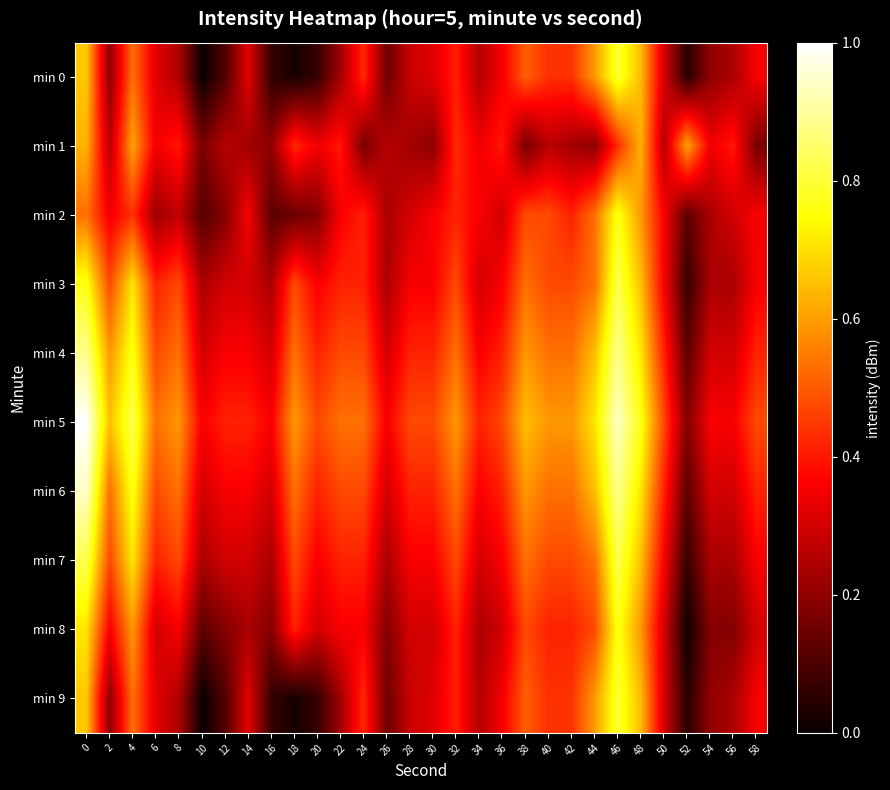

Reading left to right, extract all data points from this chart.

min 0: 0=0.7	2=0.2	4=0.5	6=0.3	8=0.2	10=0.0	12=0.1	14=0.3	16=0.1	18=0.0	20=0.1	22=0.2	24=0.4	26=0.1	28=0.3	30=0.3	32=0.4	34=0.3	36=0.4	38=0.5	40=0.4	42=0.4	44=0.6	46=0.8	48=0.6	50=0.3	52=0.0	54=0.2	56=0.2	58=0.4
min 1: 0=0.6	2=0.3	4=0.6	6=0.3	8=0.4	10=0.2	12=0.3	14=0.2	16=0.2	18=0.4	20=0.3	22=0.4	24=0.2	26=0.3	28=0.2	30=0.2	32=0.4	34=0.3	36=0.4	38=0.2	40=0.3	42=0.2	44=0.2	46=0.4	48=0.6	50=0.3	52=0.6	54=0.3	56=0.4	58=0.2
min 2: 0=0.5	2=0.3	4=0.4	6=0.2	8=0.3	10=0.1	12=0.2	14=0.4	16=0.1	18=0.1	20=0.2	22=0.4	24=0.4	26=0.2	28=0.3	30=0.4	32=0.4	34=0.4	36=0.3	38=0.5	40=0.5	42=0.4	44=0.5	46=0.8	48=0.6	50=0.4	52=0.1	54=0.2	56=0.3	58=0.4
min 3: 0=0.8	2=0.5	4=0.7	6=0.4	8=0.5	10=0.2	12=0.3	14=0.3	16=0.2	18=0.5	20=0.4	22=0.4	24=0.4	26=0.2	28=0.4	30=0.4	32=0.5	34=0.3	36=0.4	38=0.5	40=0.5	42=0.5	44=0.5	46=0.8	48=0.6	50=0.4	52=0.1	54=0.2	56=0.2	58=0.4
min 4: 0=0.9	2=0.6	4=0.8	6=0.5	8=0.5	10=0.3	12=0.4	14=0.4	16=0.3	18=0.5	20=0.4	22=0.5	24=0.5	26=0.3	28=0.4	30=0.4	32=0.5	34=0.4	36=0.4	38=0.6	40=0.5	42=0.5	44=0.6	46=0.9	48=0.7	50=0.4	52=0.1	54=0.3	56=0.3	58=0.4
min 5: 0=1.0	2=0.6	4=0.8	6=0.5	8=0.6	10=0.4	12=0.4	14=0.4	16=0.4	18=0.6	20=0.5	22=0.5	24=0.5	26=0.4	28=0.5	30=0.5	32=0.6	34=0.4	36=0.5	38=0.6	40=0.6	42=0.6	44=0.7	46=0.9	48=0.8	50=0.5	52=0.2	54=0.4	56=0.4	58=0.5
min 6: 0=0.9	2=0.5	4=0.8	6=0.5	8=0.5	10=0.3	12=0.4	14=0.4	16=0.3	18=0.5	20=0.4	22=0.5	24=0.5	26=0.3	28=0.4	30=0.4	32=0.5	34=0.4	36=0.4	38=0.6	40=0.5	42=0.5	44=0.6	46=0.9	48=0.7	50=0.4	52=0.1	54=0.3	56=0.3	58=0.4
min 7: 0=0.8	2=0.5	4=0.7	6=0.4	8=0.5	10=0.2	12=0.3	14=0.3	16=0.2	18=0.5	20=0.4	22=0.4	24=0.4	26=0.2	28=0.4	30=0.4	32=0.5	34=0.3	36=0.4	38=0.5	40=0.5	42=0.5	44=0.5	46=0.8	48=0.6	50=0.4	52=0.1	54=0.2	56=0.2	58=0.4
min 8: 0=0.7	2=0.4	4=0.6	6=0.3	8=0.4	10=0.1	12=0.2	14=0.2	16=0.2	18=0.4	20=0.3	22=0.4	24=0.4	26=0.2	28=0.3	30=0.3	32=0.4	34=0.2	36=0.3	38=0.5	40=0.4	42=0.4	44=0.5	46=0.8	48=0.6	50=0.3	52=0.0	54=0.2	56=0.2	58=0.3
min 9: 0=0.7	2=0.2	4=0.5	6=0.3	8=0.2	10=0.0	12=0.1	14=0.3	16=0.1	18=0.0	20=0.1	22=0.2	24=0.4	26=0.1	28=0.3	30=0.3	32=0.4	34=0.3	36=0.4	38=0.5	40=0.4	42=0.4	44=0.6	46=0.8	48=0.6	50=0.3	52=0.0	54=0.2	56=0.2	58=0.4